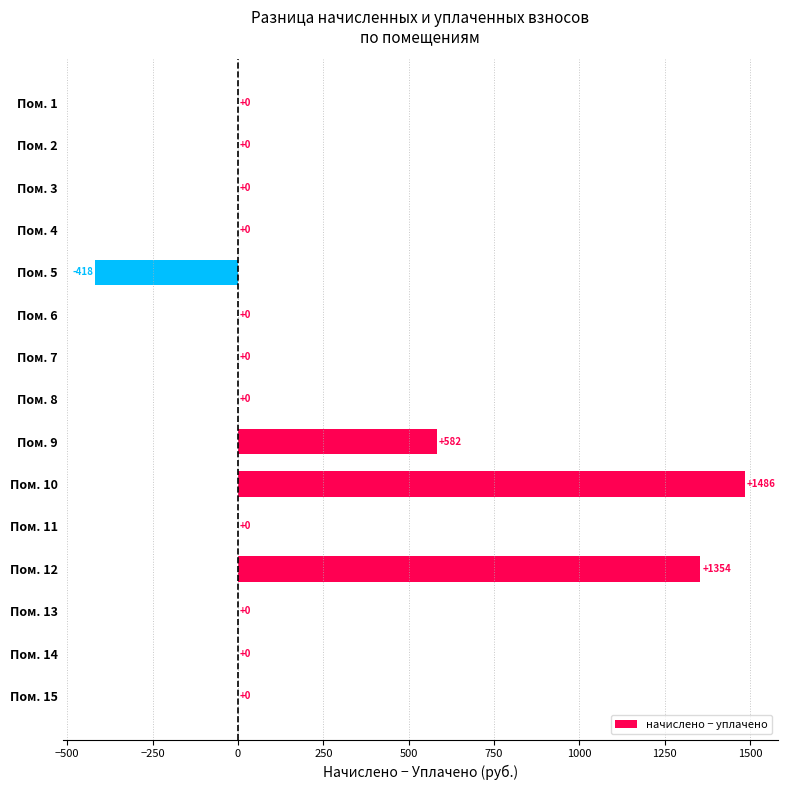

Is it true that the value at Пом. 12 is 532.7?

False